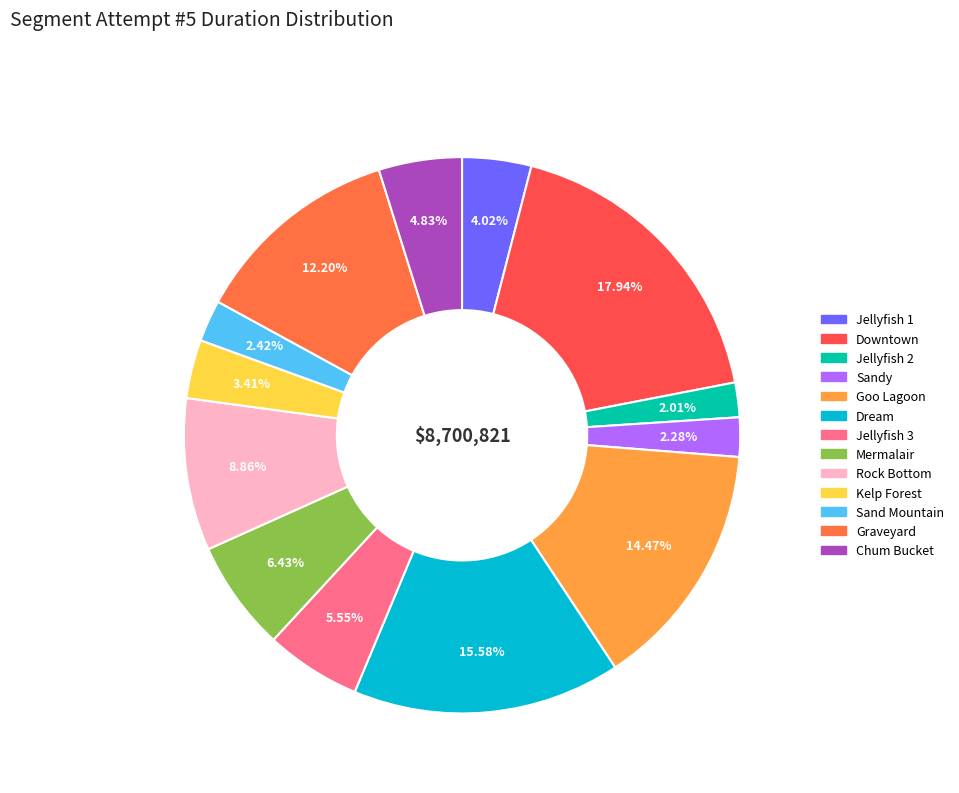

To the nearest percent, what percentage of the pie is Sand Mountain?

2%